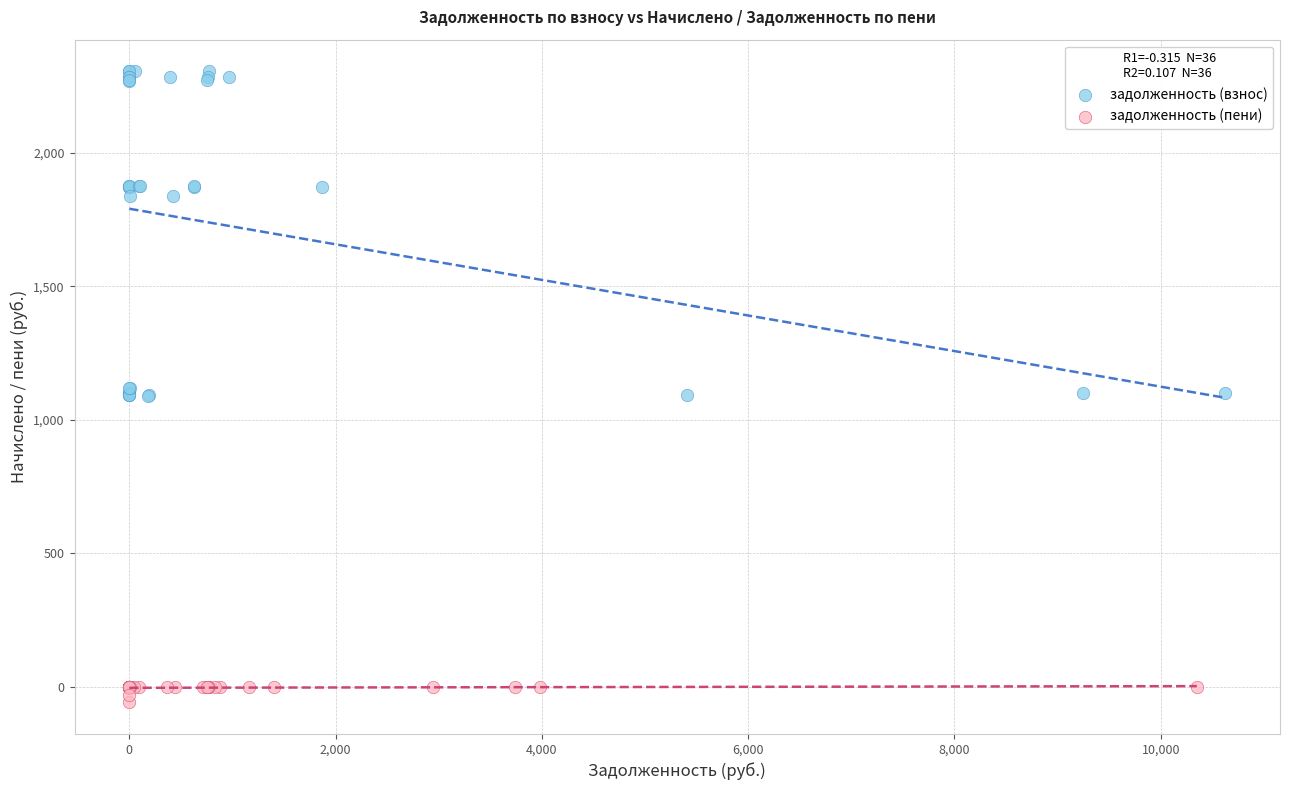

What are all the series names shown in the legend?

задолженность (взнос), задолженность (пени)